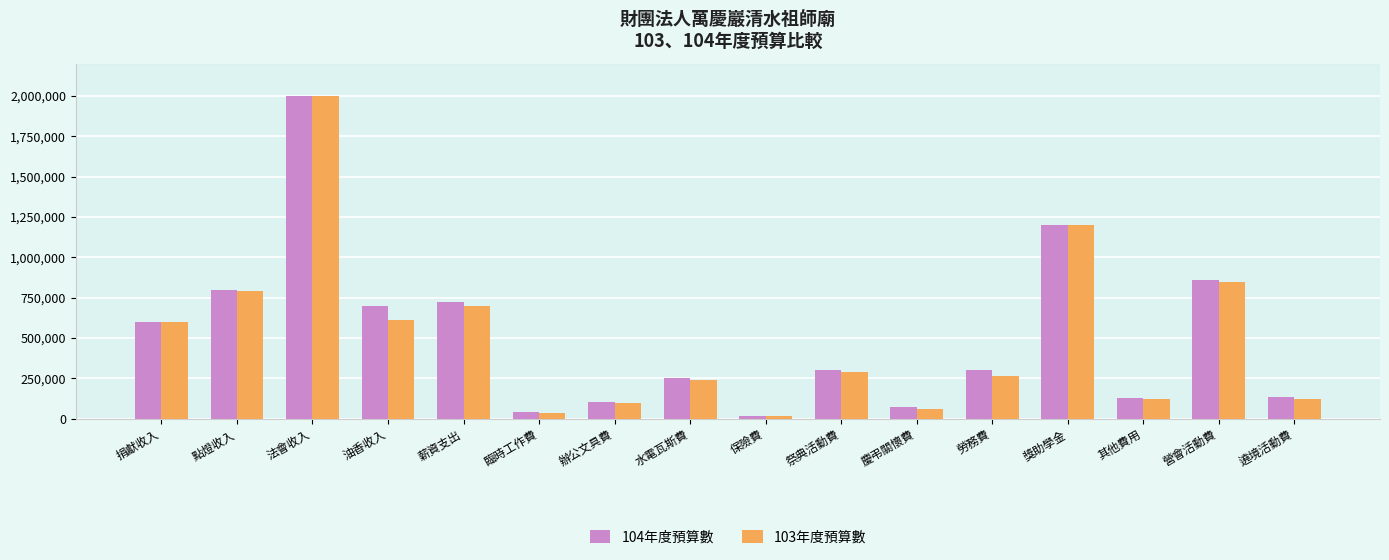

What are all the series names shown in the legend?

104年度預算數, 103年度預算數